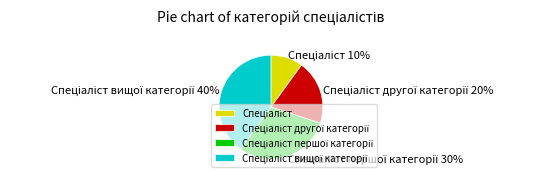

Does any single category account for the majority?

No